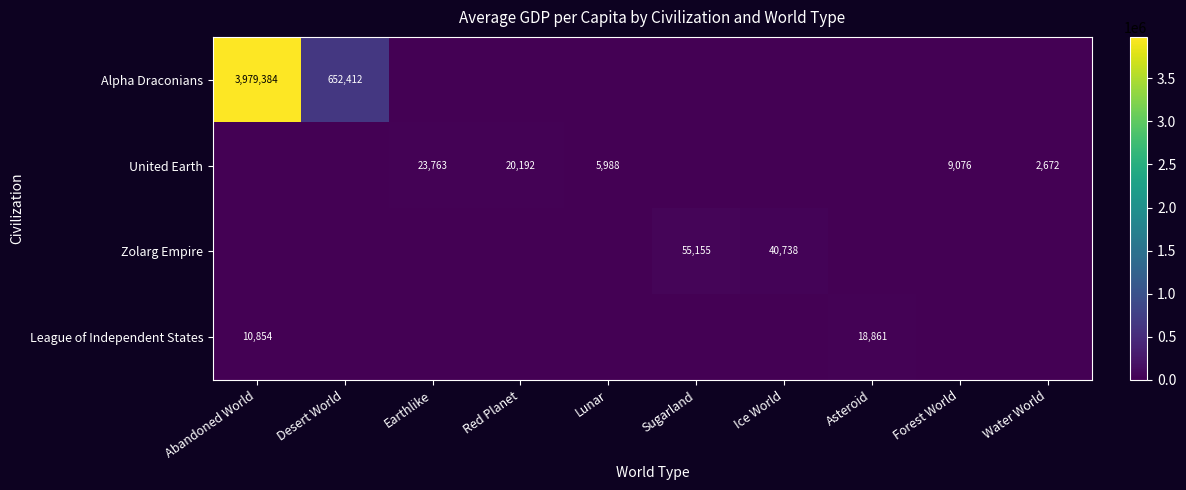

Between Sugarland and Asteroid, which is larger?

Sugarland